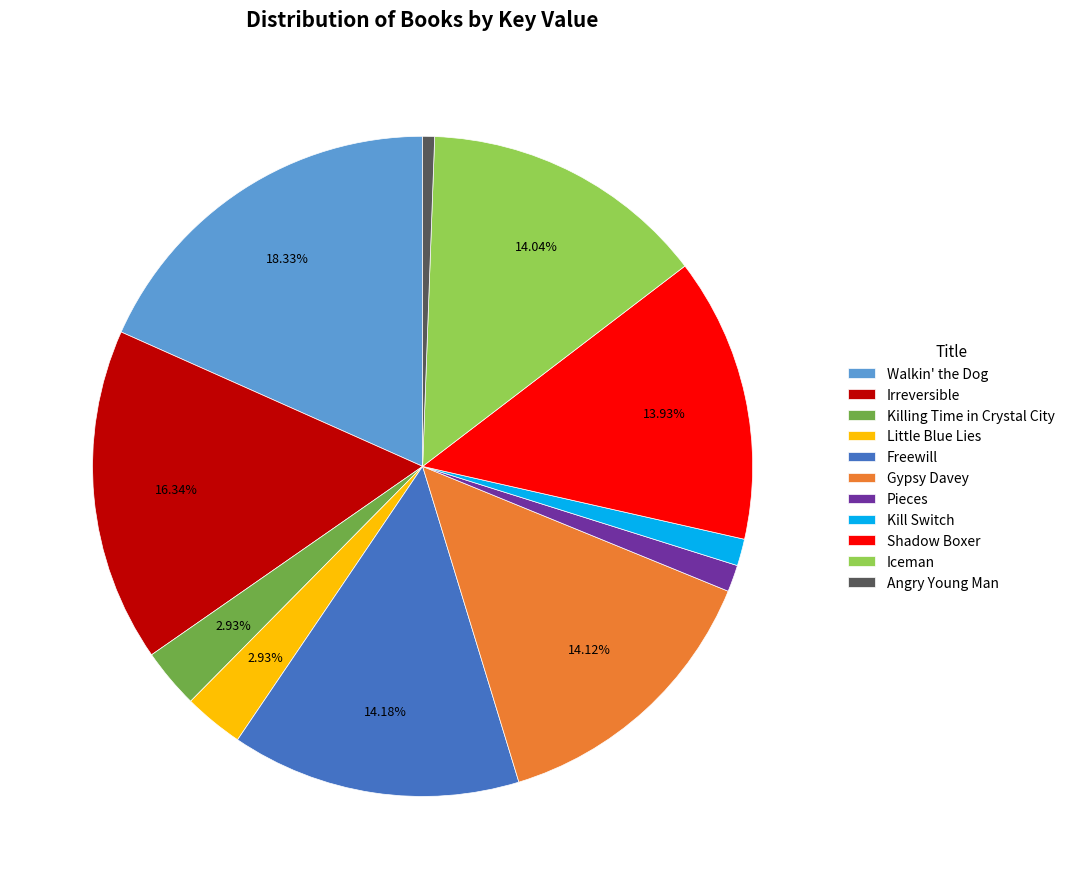

Between Gypsy Davey and Pieces, which is larger?

Gypsy Davey